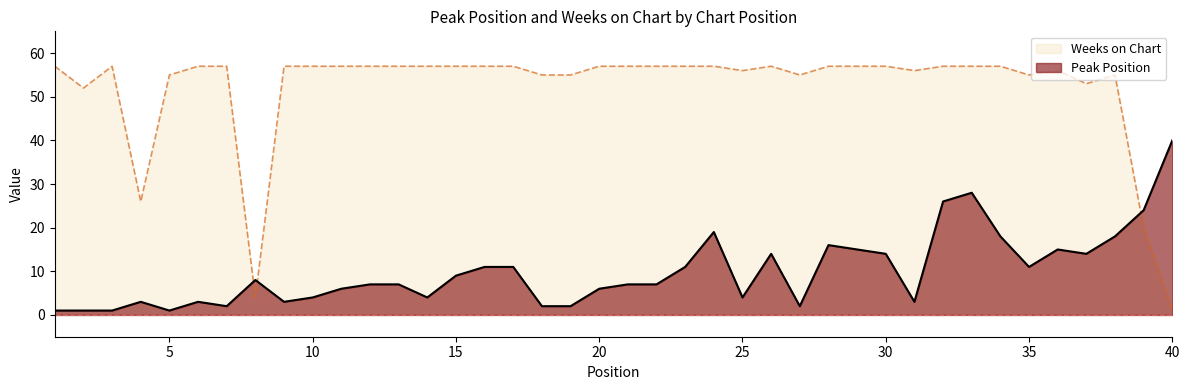

At which label does Peak Position reach its peak?

40